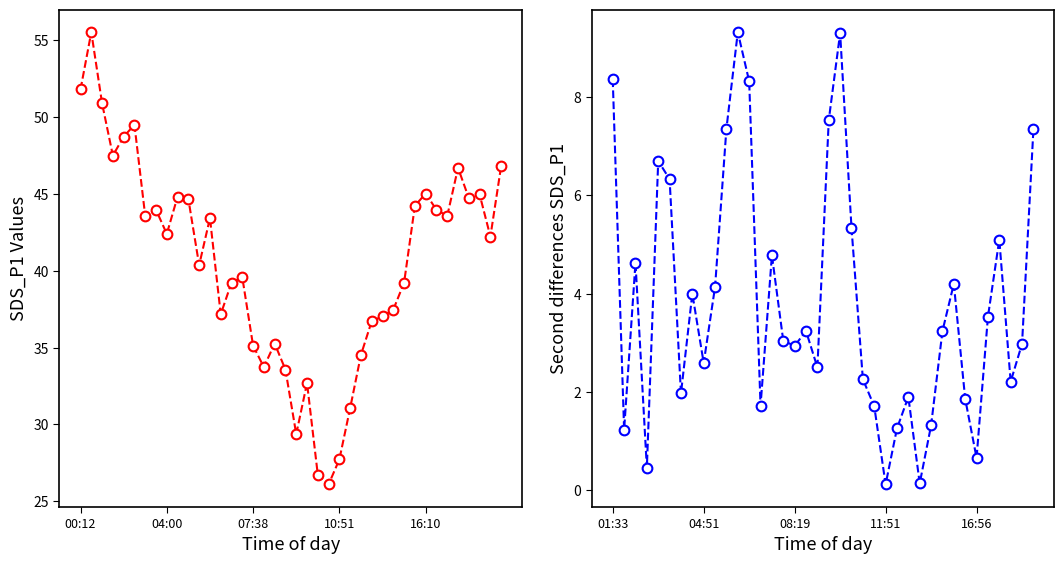

What is the label of the 7th point from the left?

03:09